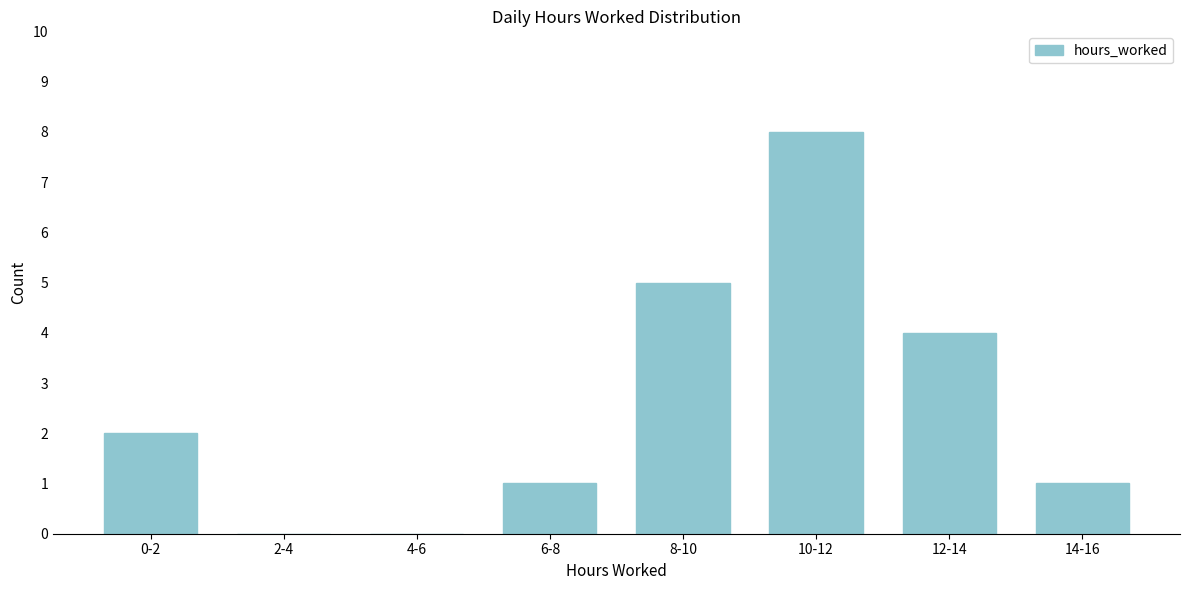

Reading left to right, what are all the values shown in this chart?

0-2=2	2-4=0	4-6=0	6-8=1	8-10=5	10-12=8	12-14=4	14-16=1